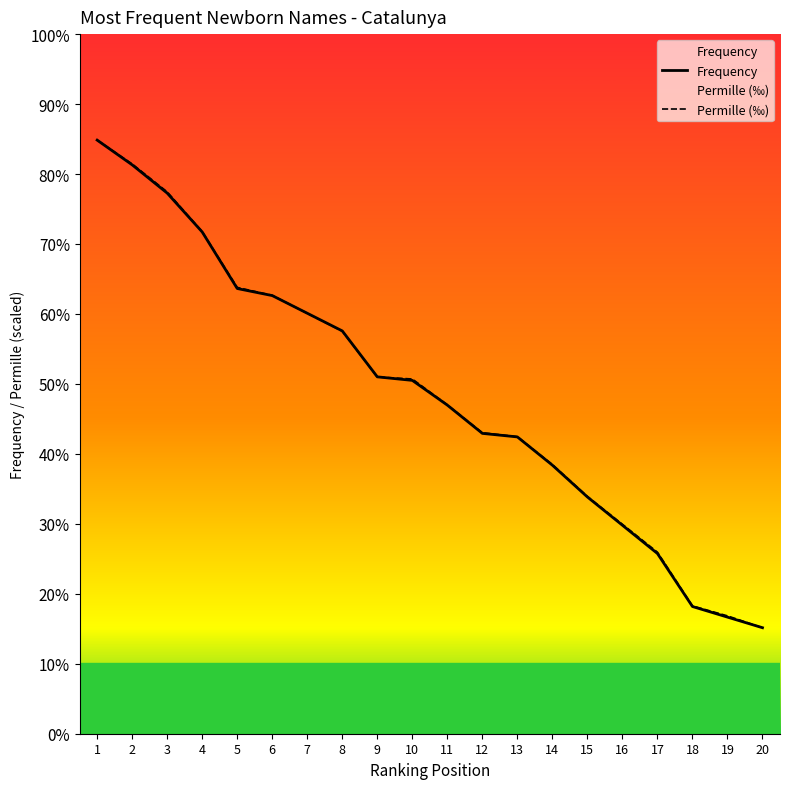

Read the Frequency value at 3.

425.0